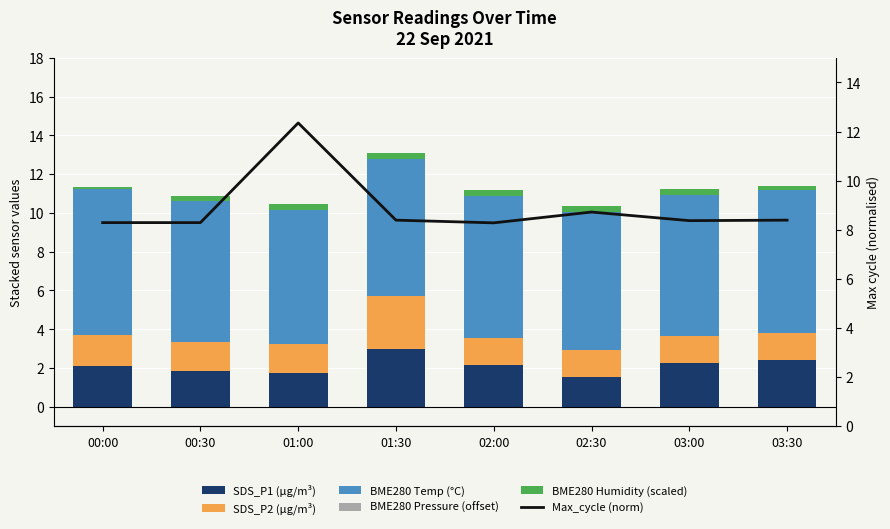

True or false: BME280 Temp (°C) has a value of 7.3 at 03:00.

True